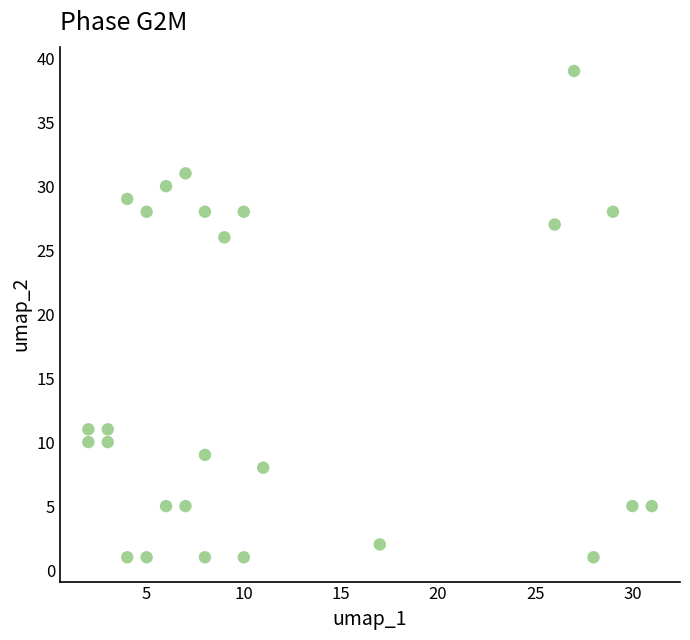

What Y value in the scatter plot is closest to 20?

26